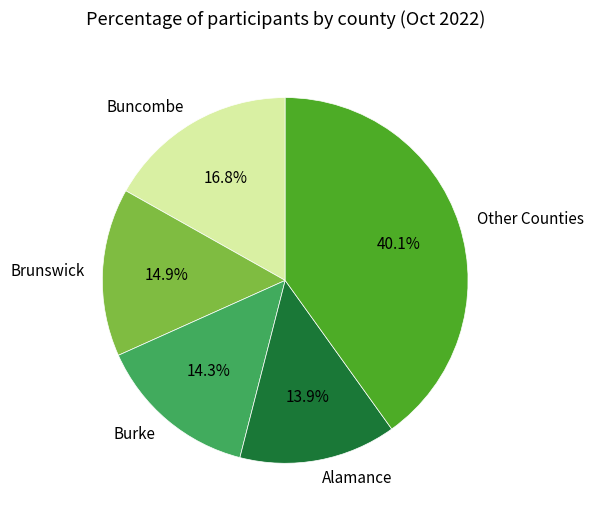

The Burke slice represents 22% of the pie. True or false?

False